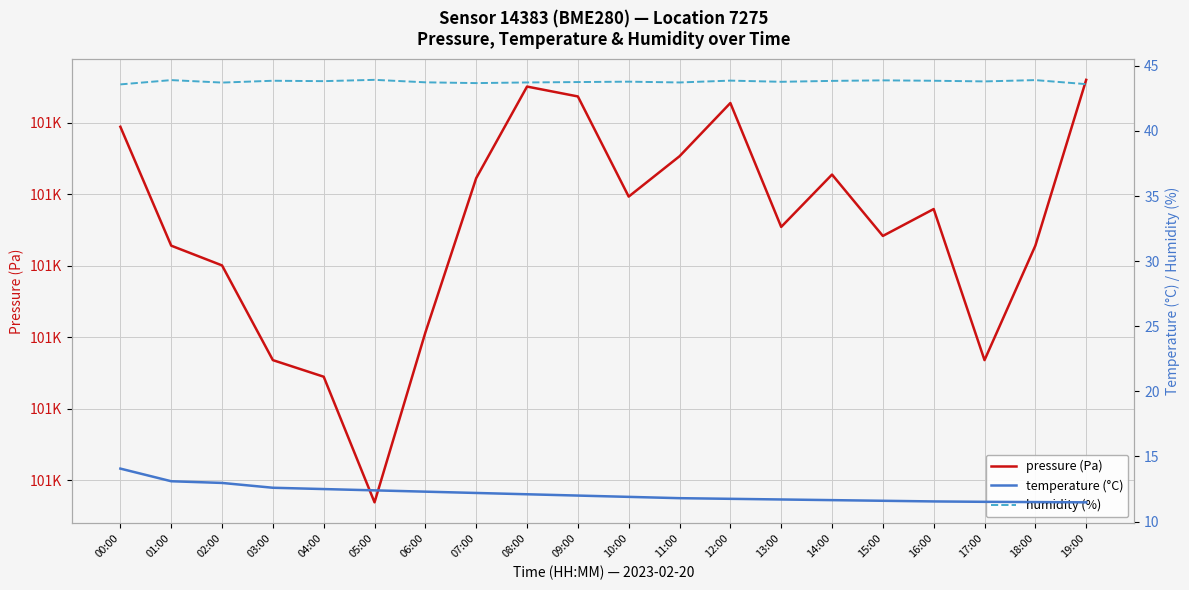

How many categories are shown in the chart?

20